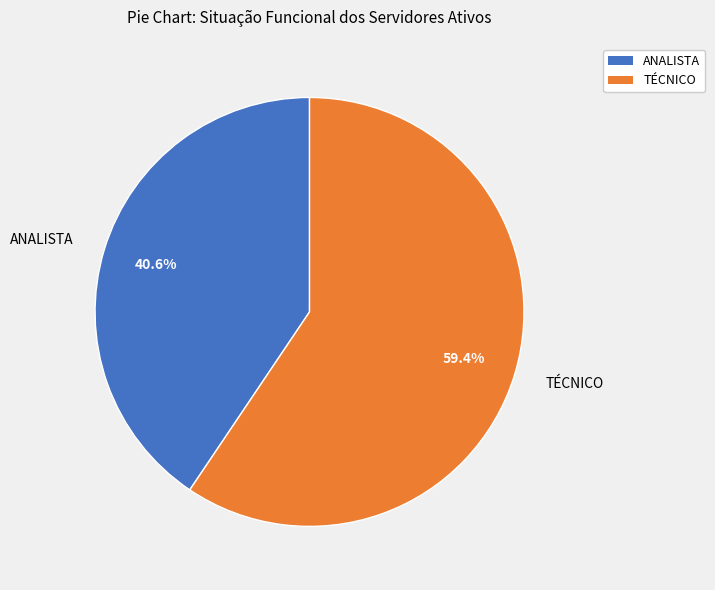

Which slice is the smallest?

ANALISTA